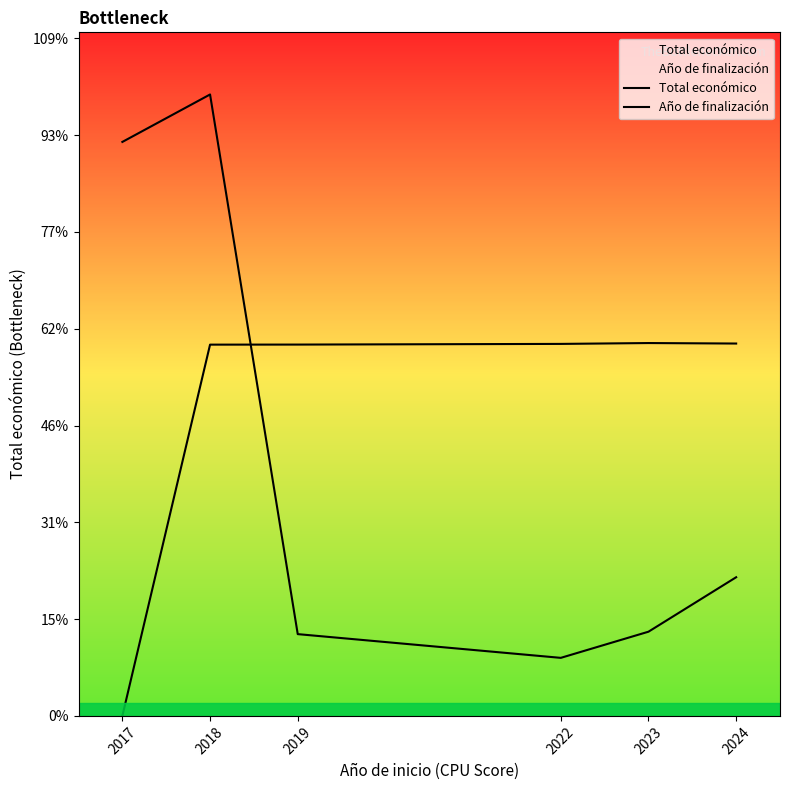

At which label does Año de finalización reach its peak?

2023